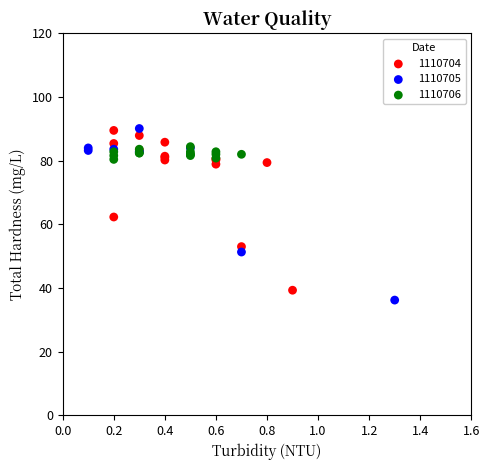

What are all the series names shown in the legend?

1110704, 1110705, 1110706